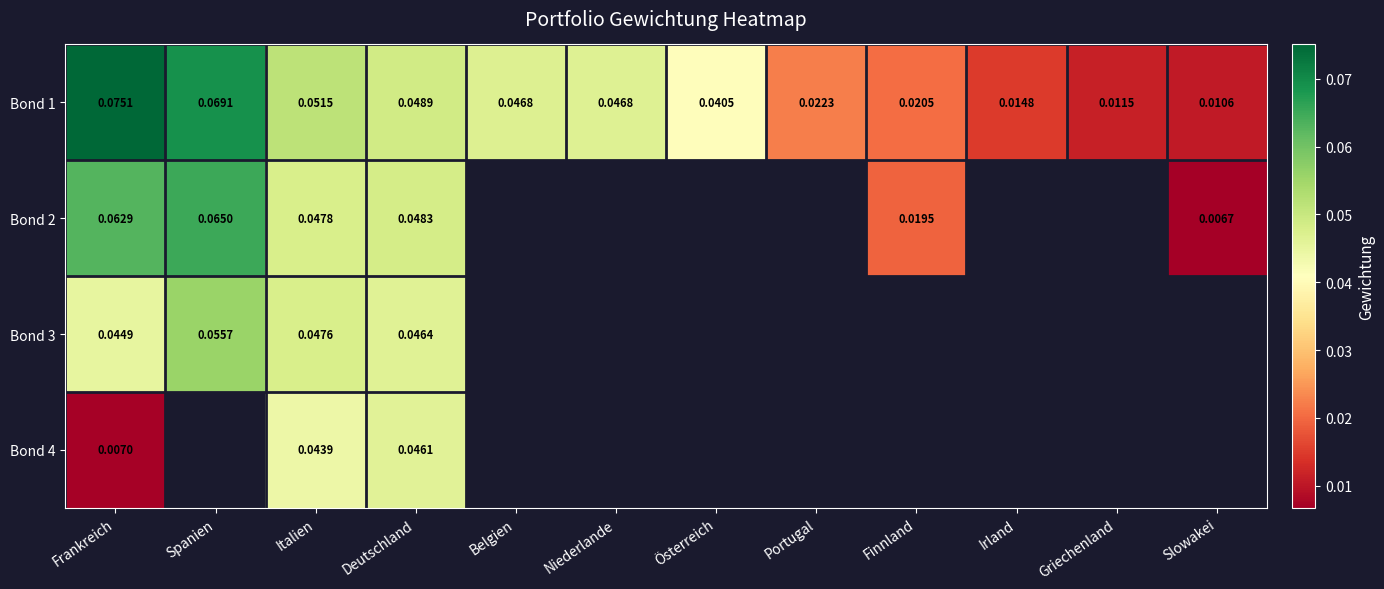

Is the value of Bond 4 at Italien greater than the value of Bond 1 at Portugal?

Yes